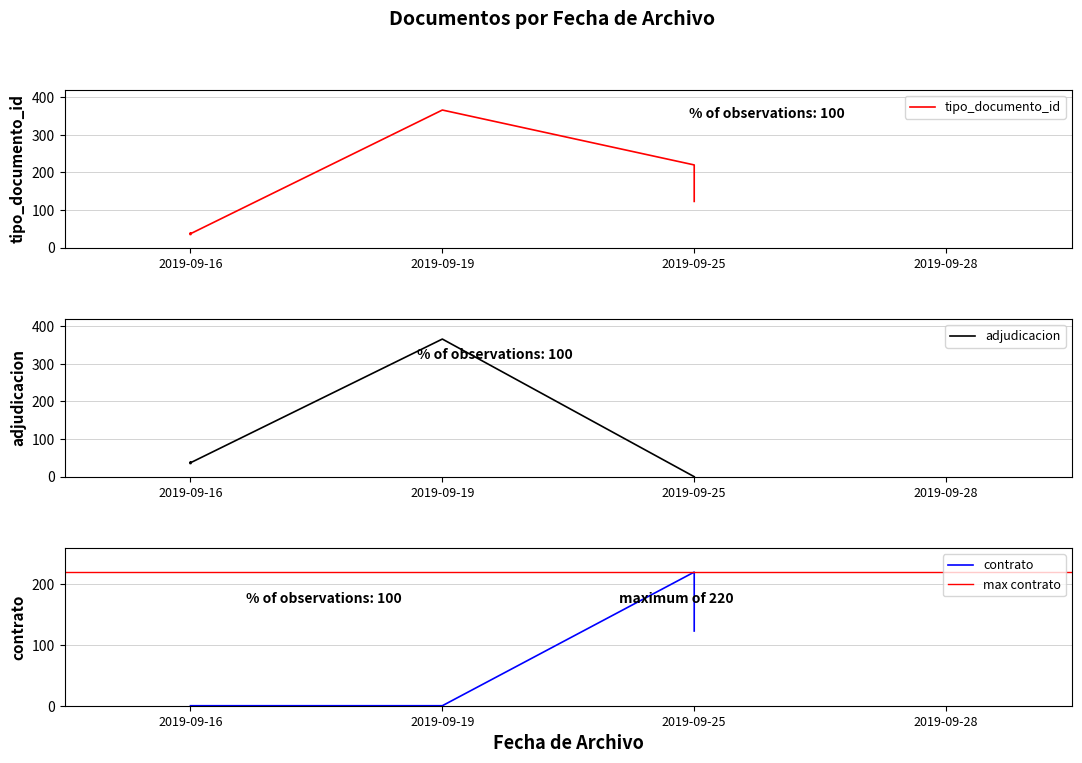

Is it true that the value at 2019-09-16 is 35?

True